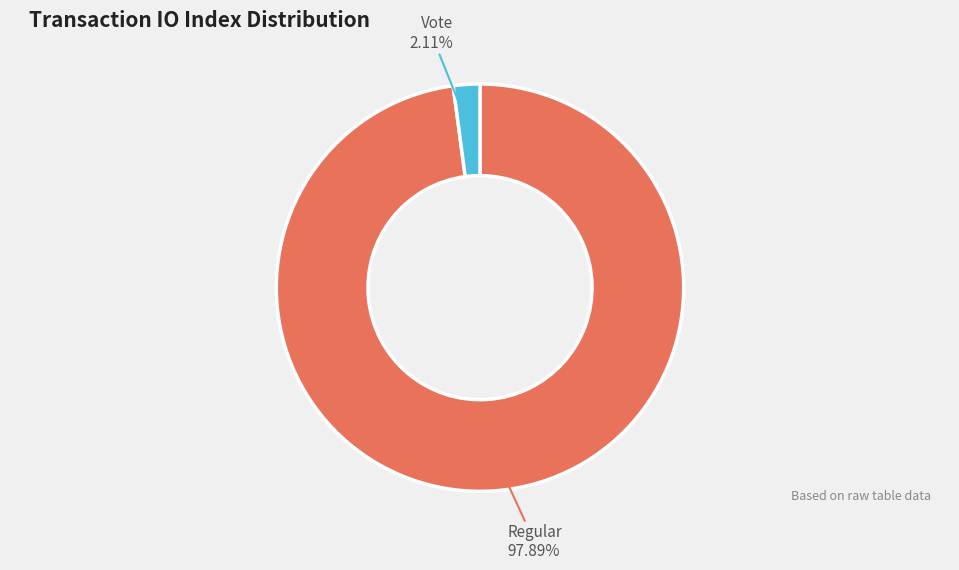

Count the number of slices in the pie.

2